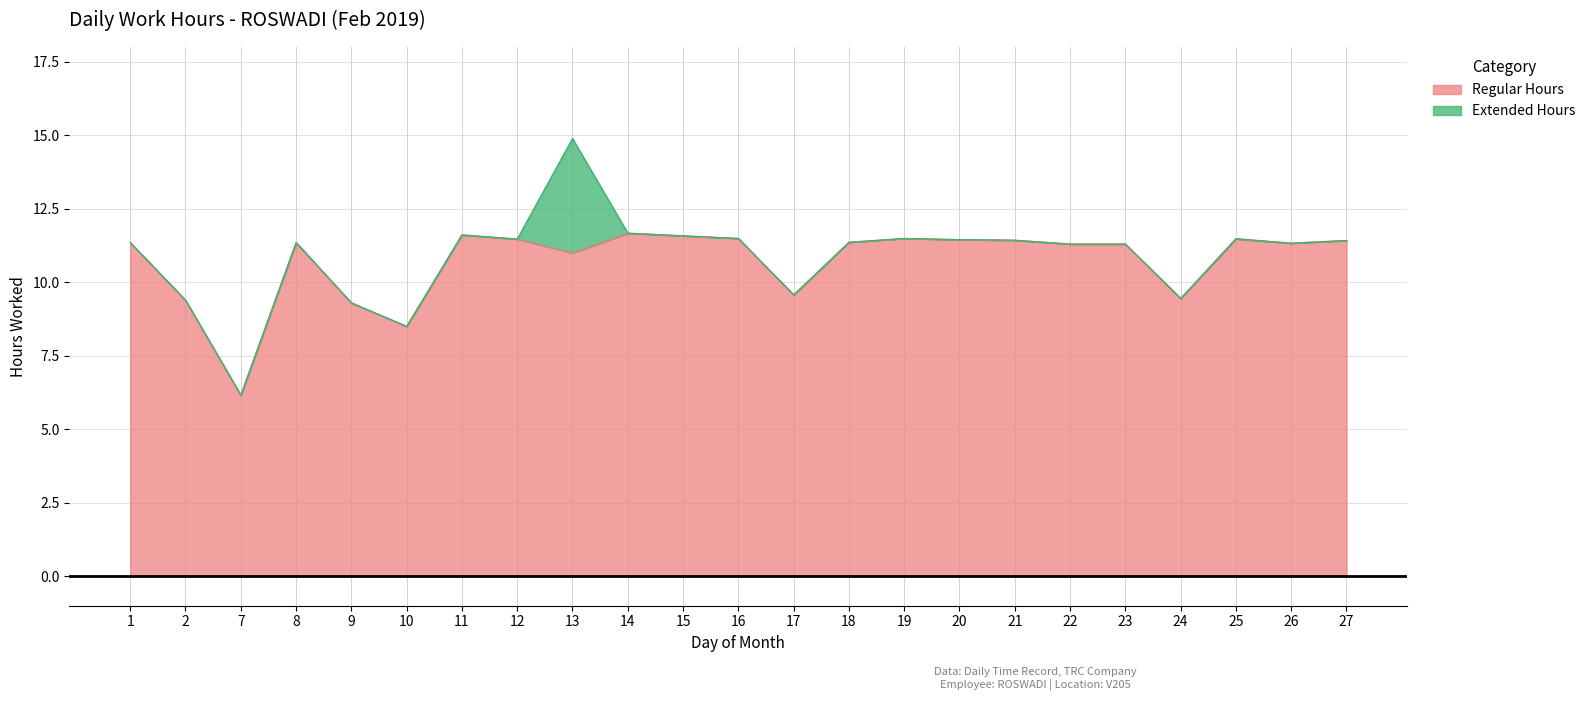

What value does the data have at 11?

11.6